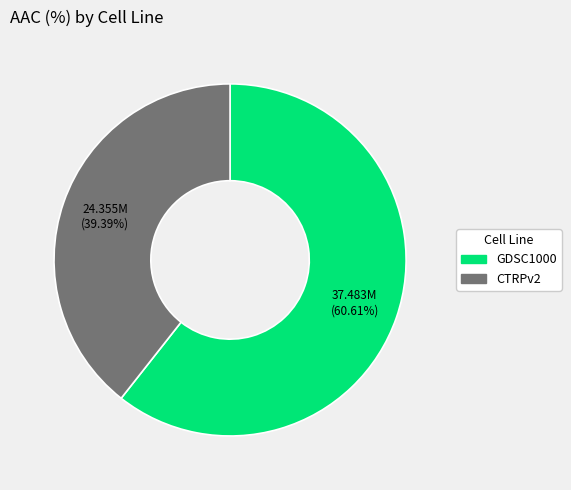

Which category has the biggest portion of the pie?

GDSC1000